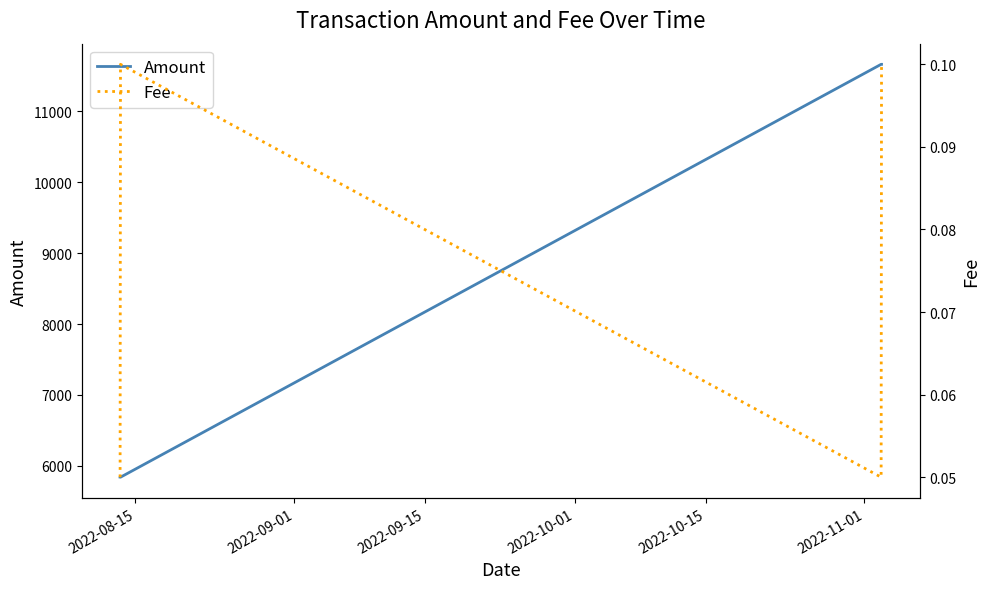

What is the maximum value for Amount?

11664.4